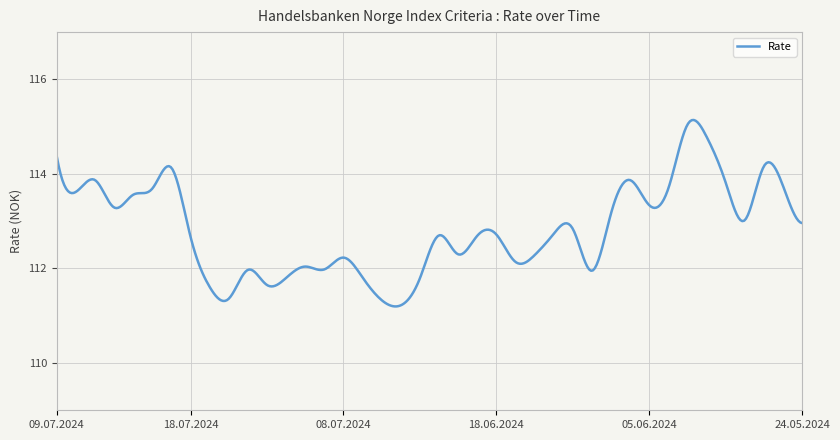

What is the greatest value displayed?

115.1